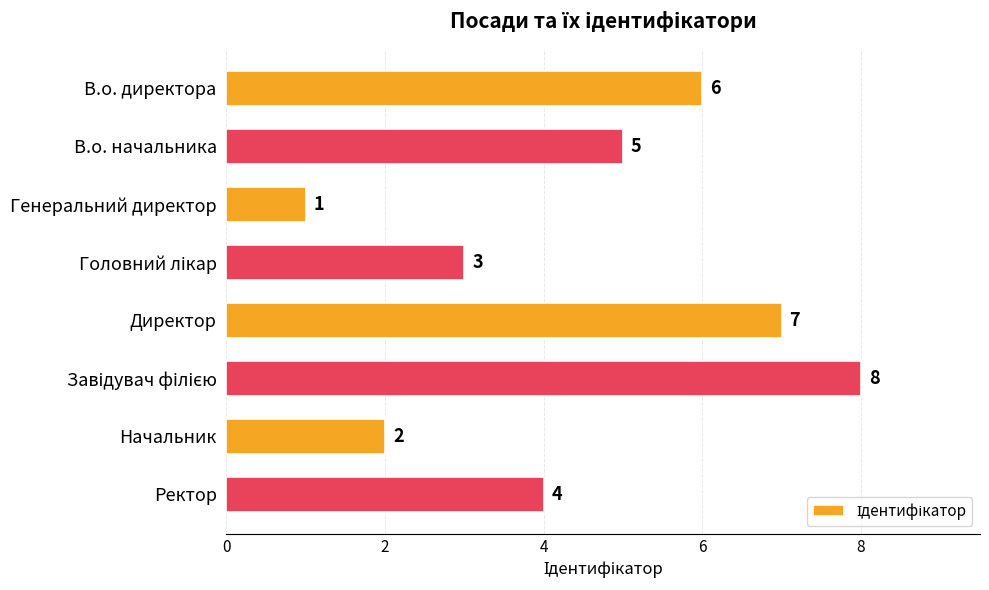

Between Генеральний директор and Директор, which is larger?

Директор